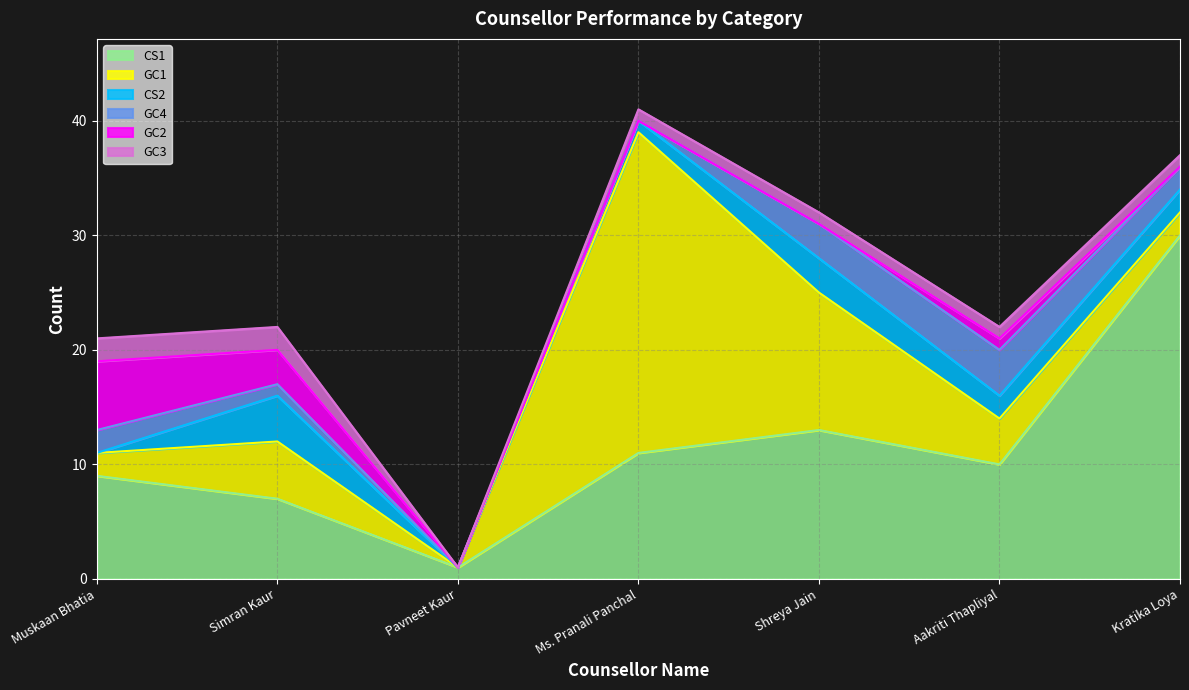

True or false: GC4 and GC2 intersect in this chart.

False